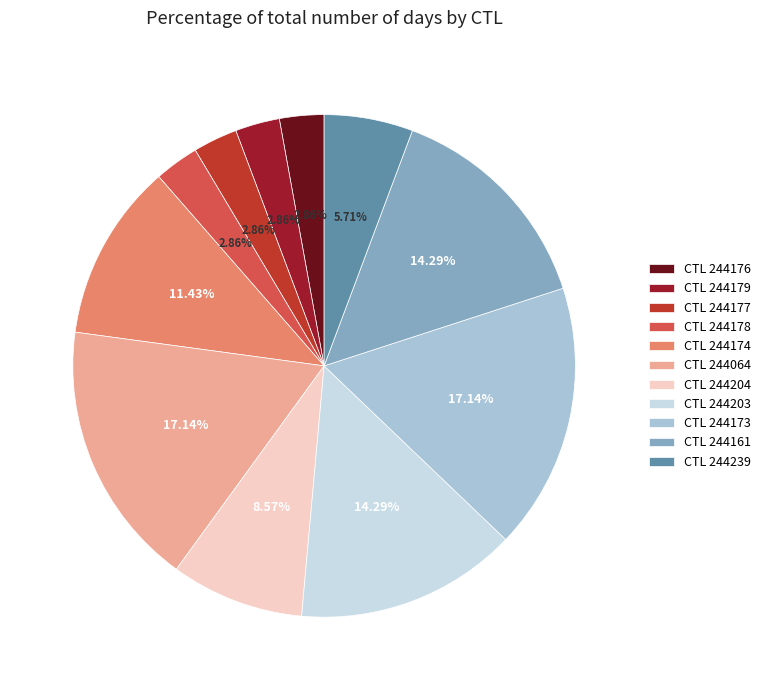

What is the ratio of the value at CTL 244064 to the value at CTL 244161?

1.2